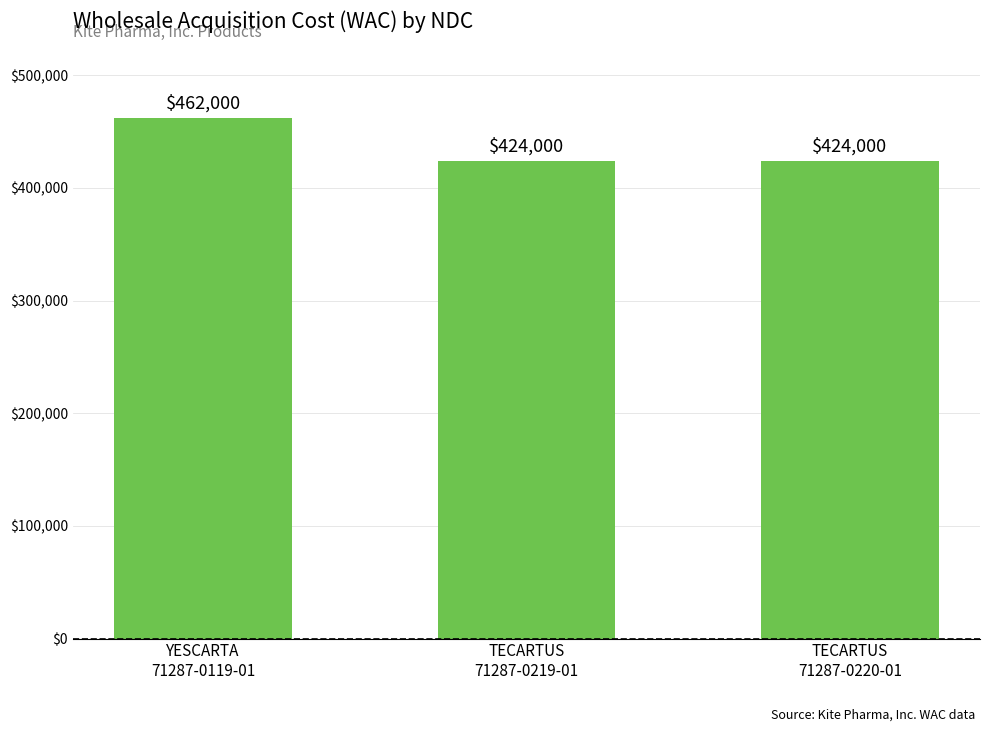

How many values are between 424000 and 462000?

3